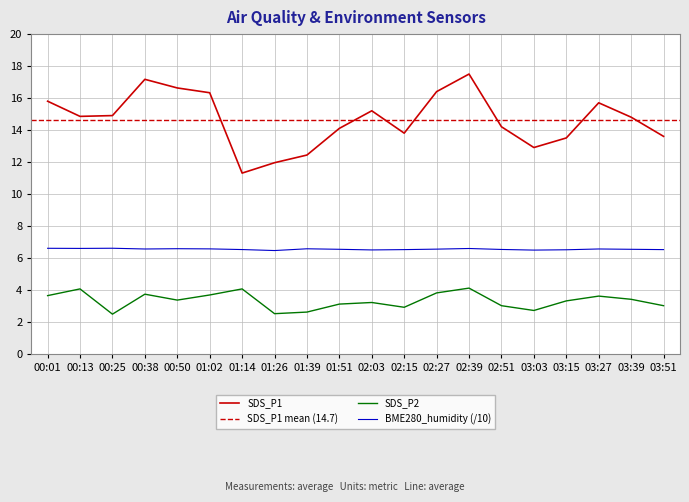

At which label is SDS_P2 closest to 3?

02:51